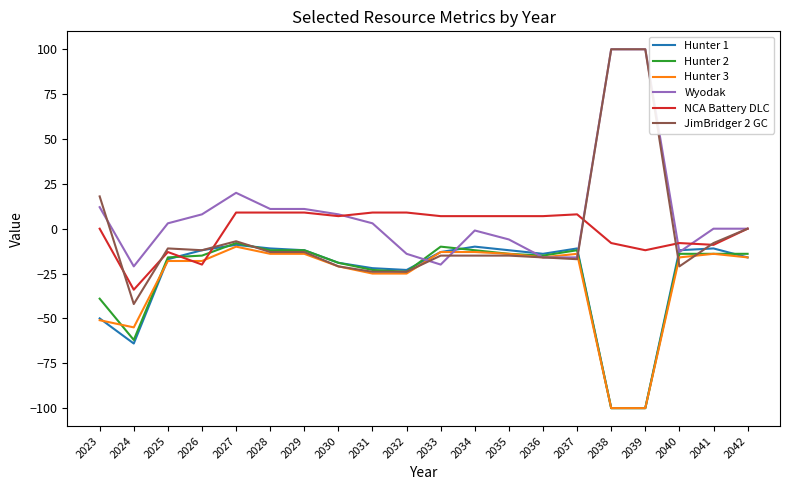

How many values in the Hunter 1 series exceed -13?

9